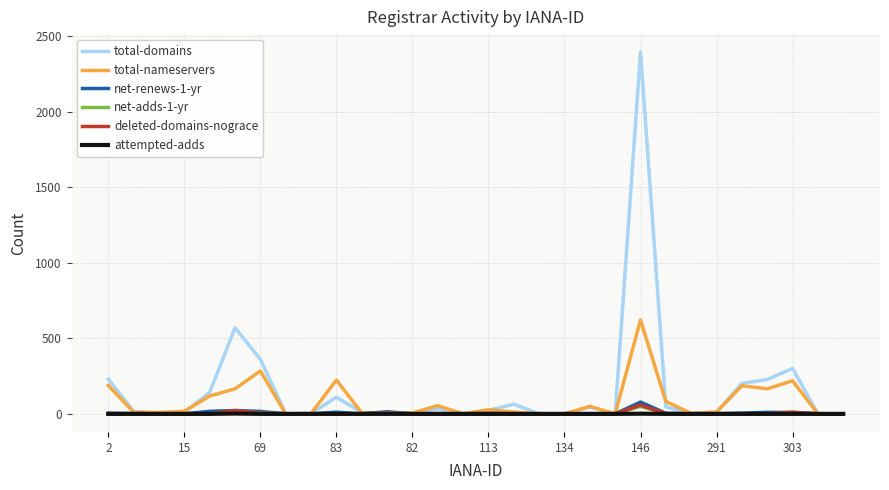

Which series has the widest spread of values?

total-domains